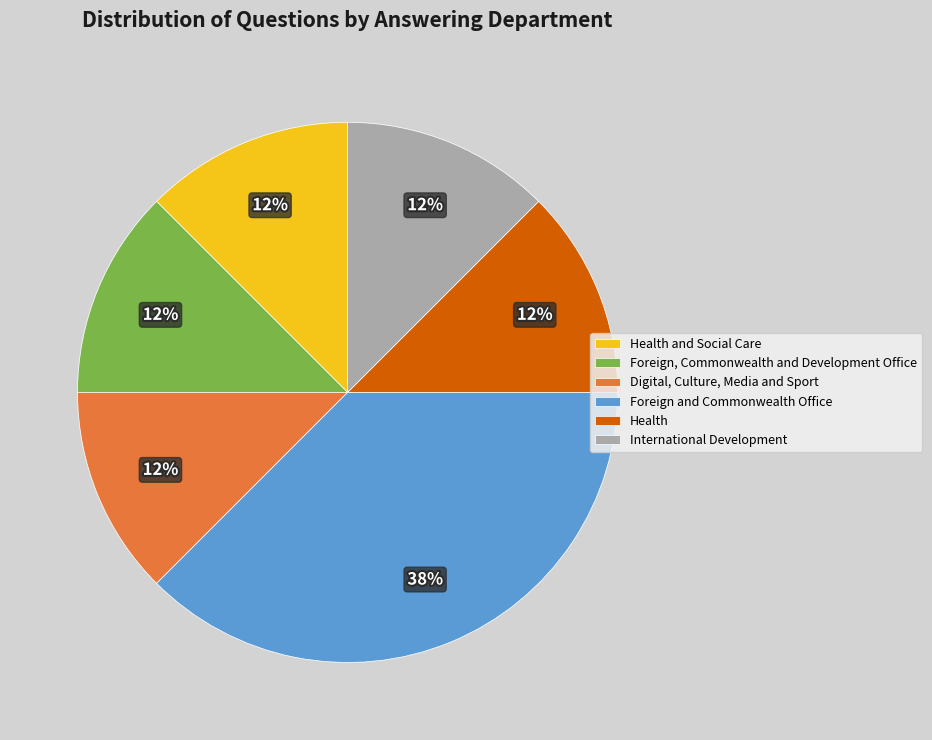

Is there any slice that represents more than half of the pie?

No